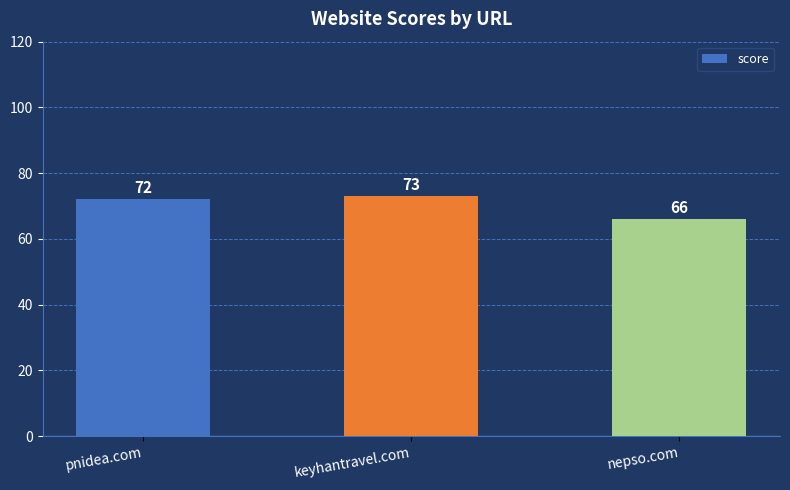

The chart shows a value of 37 at nepso.com. True or false?

False